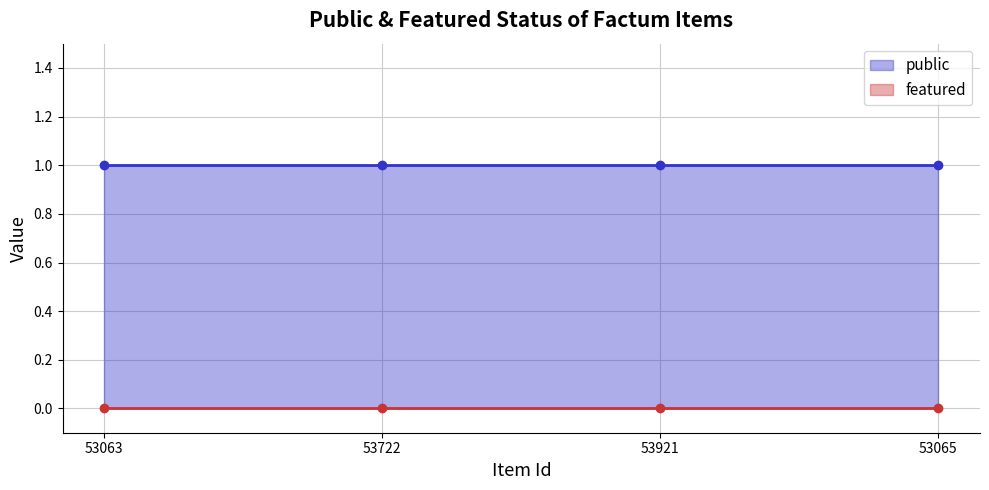

Reading left to right, list all the values displayed in this chart.

public: 53063=1	53722=1	53921=1	53065=1
featured: 53063=0	53722=0	53921=0	53065=0